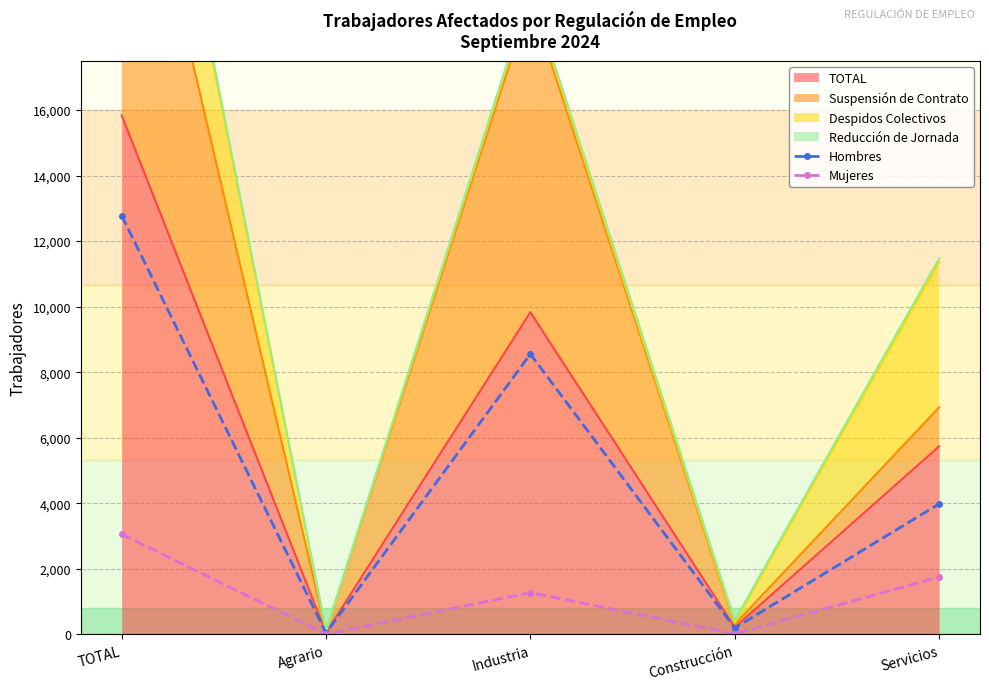

What is the label of the 3rd point from the right?

Industria